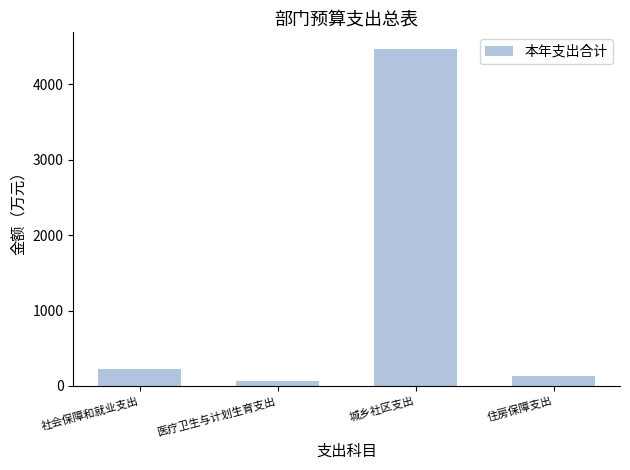

What is the ratio of the value at 住房保障支出 to the value at 社会保障和就业支出?

0.6